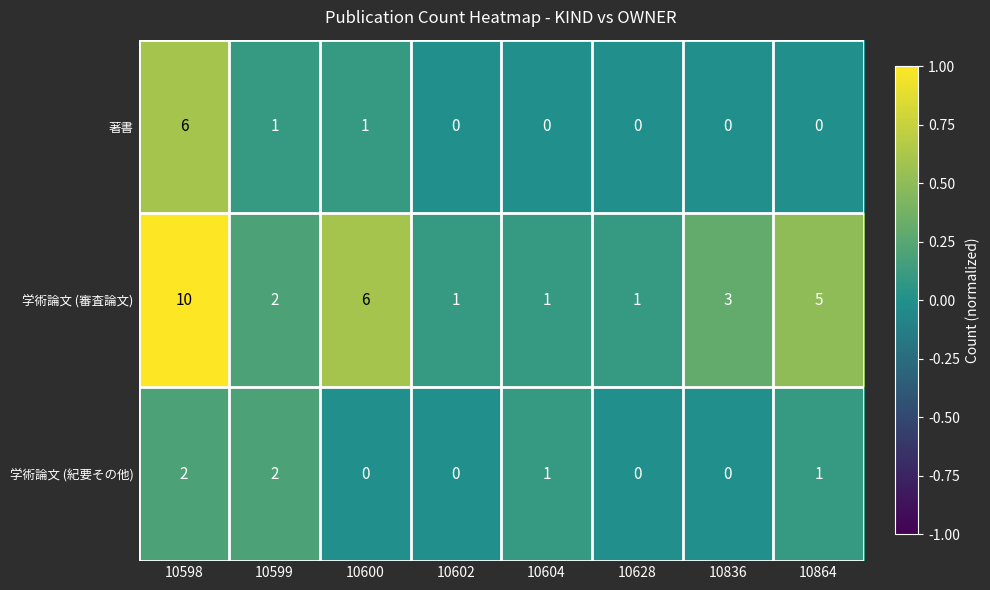

Reading left to right, transcribe all the data shown in this chart.

著書: 6	1	1	0	0	0	0	0
学術論文 (審査論文): 10	2	6	1	1	1	3	5
学術論文 (紀要その他): 2	2	0	0	1	0	0	1